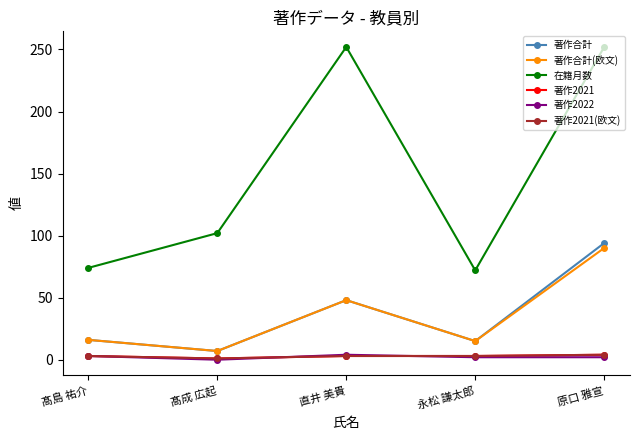

What is the label of the 1st point from the right?

原口 雅宣